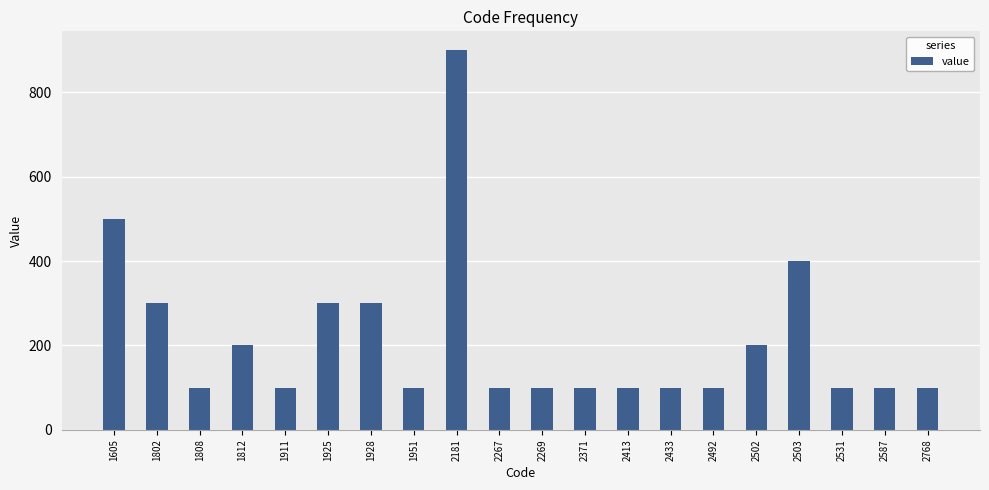

Reading left to right, transcribe all the data shown in this chart.

500	300	100	200	100	300	300	100	900	100	100	100	100	100	100	200	400	100	100	100